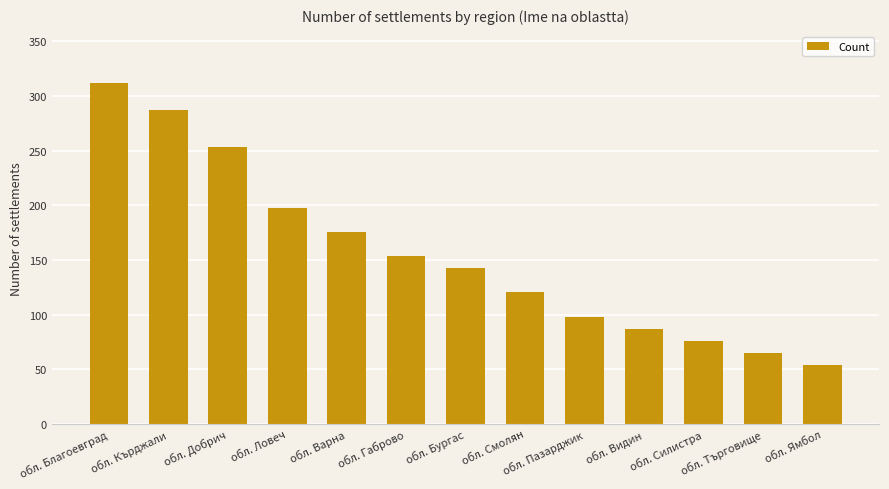

What is the difference between the values at обл. Варна and обл. Добрич?

77